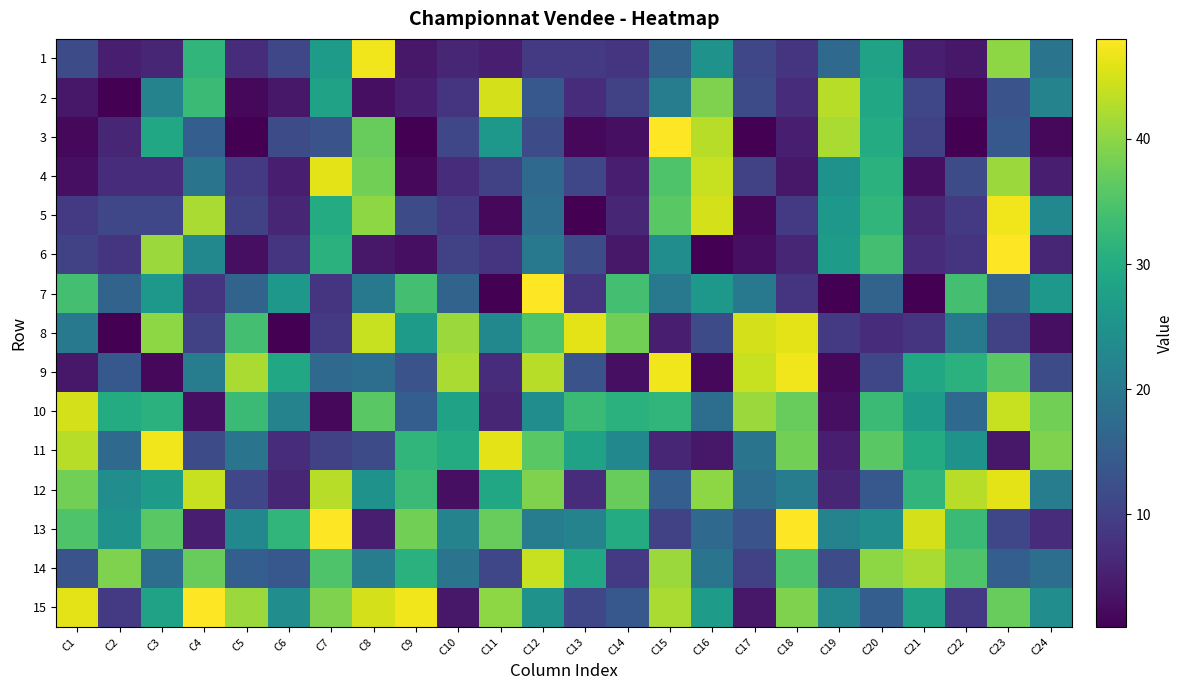

How many series are shown in this chart?

15